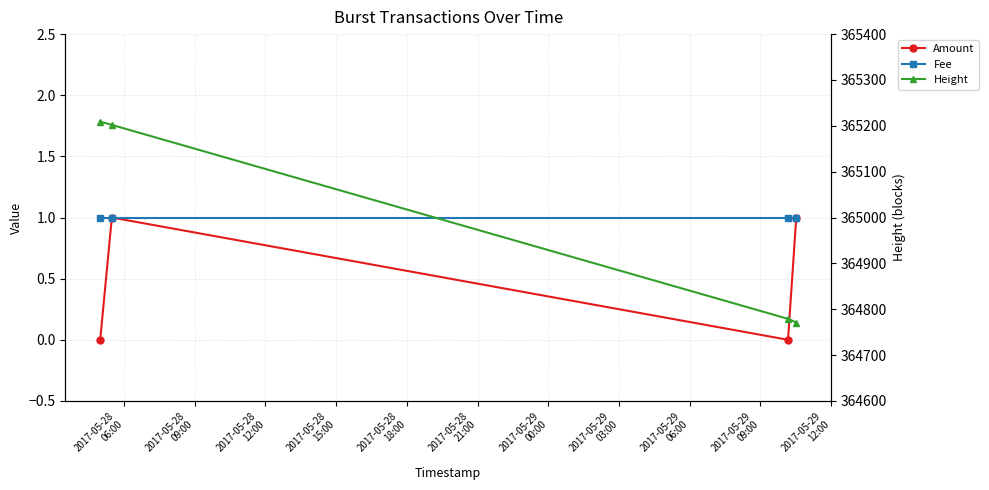

Is the value of Fee at 2017-05-28
06:00 greater than the value of Height at 2017-05-28
06:00?

No